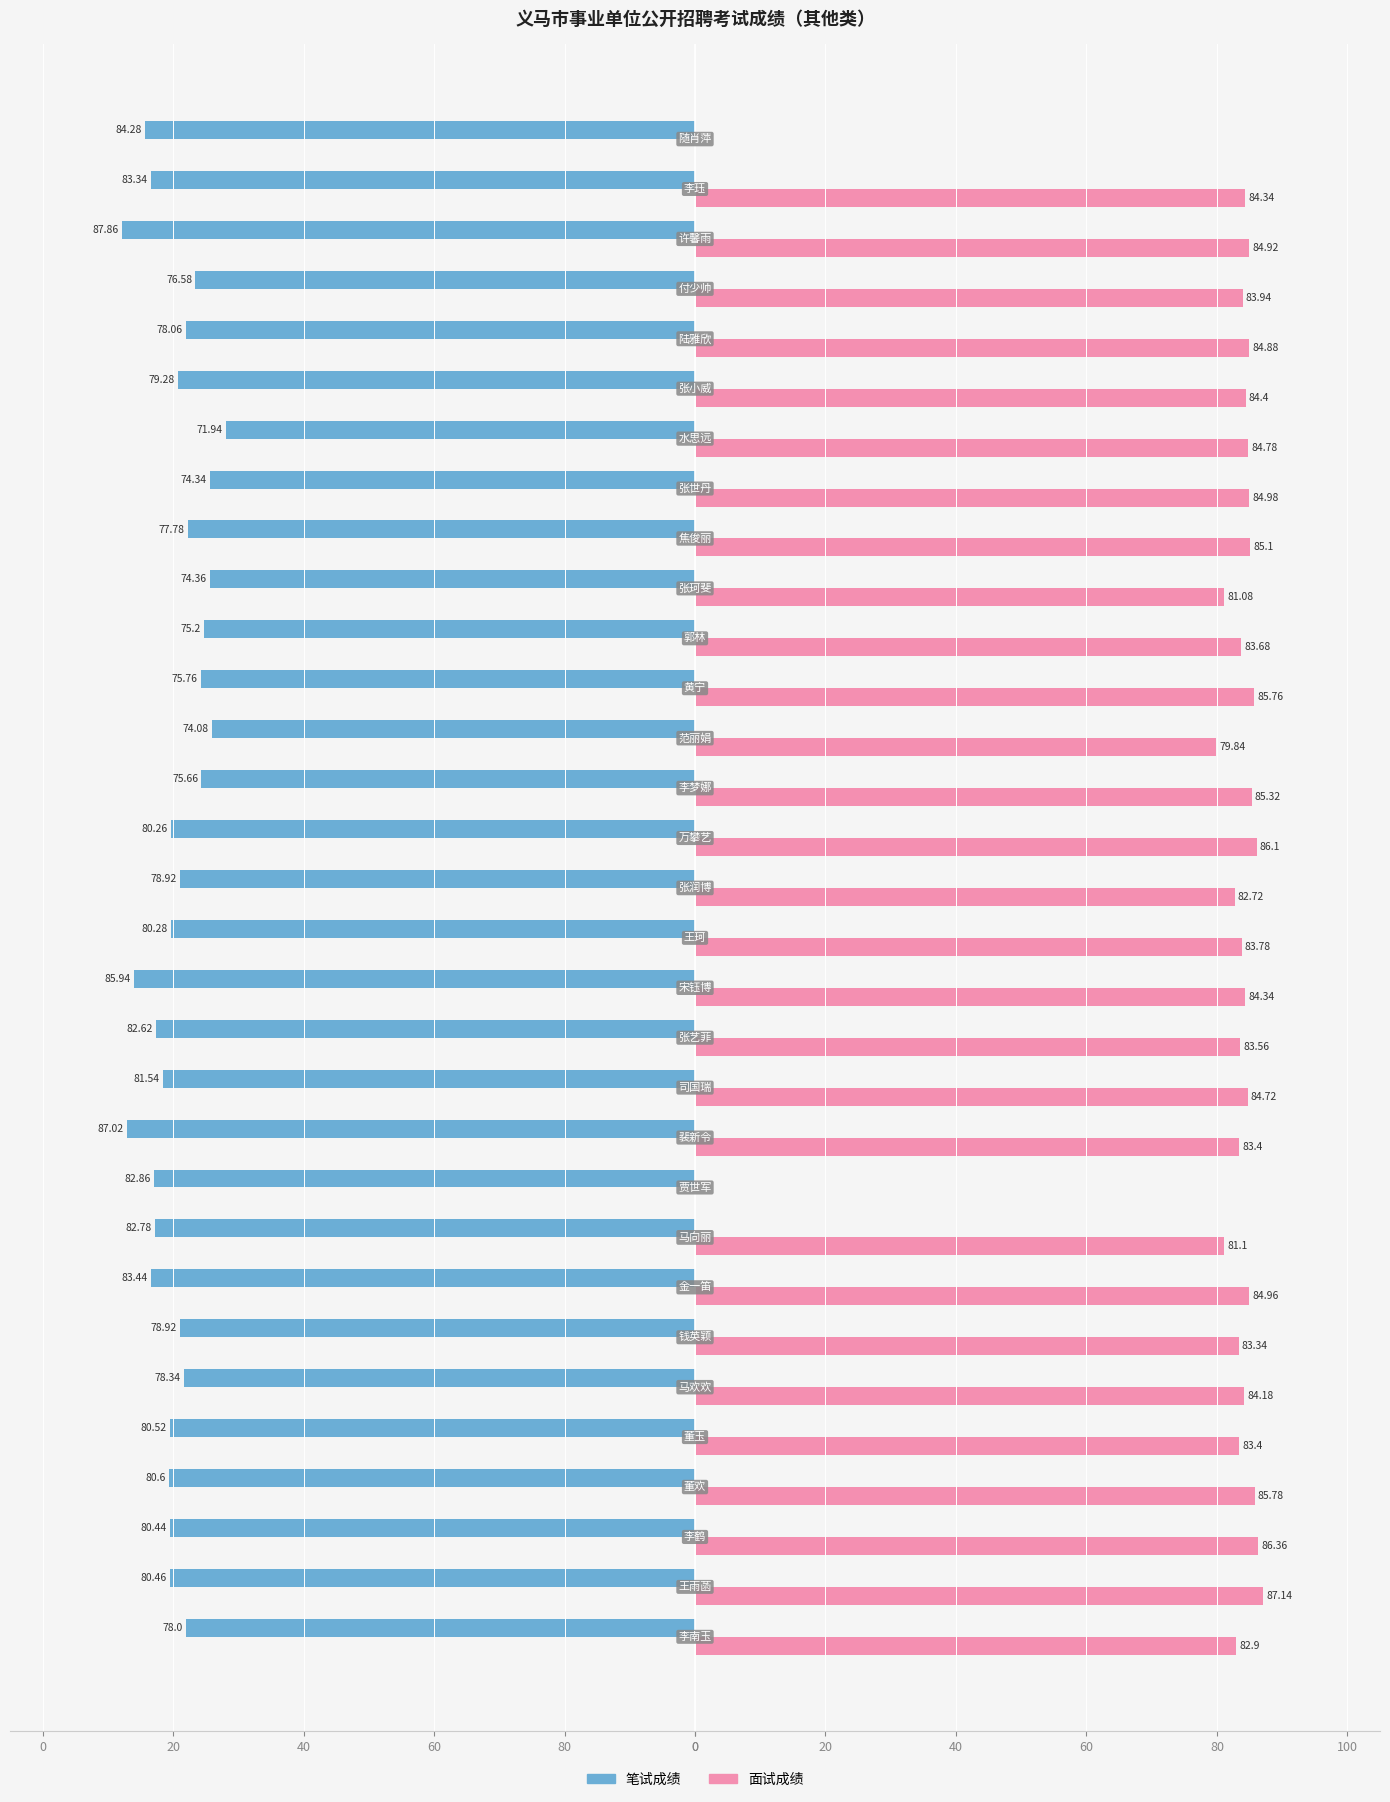

What are all the series names shown in the legend?

笔试成绩, 面试成绩